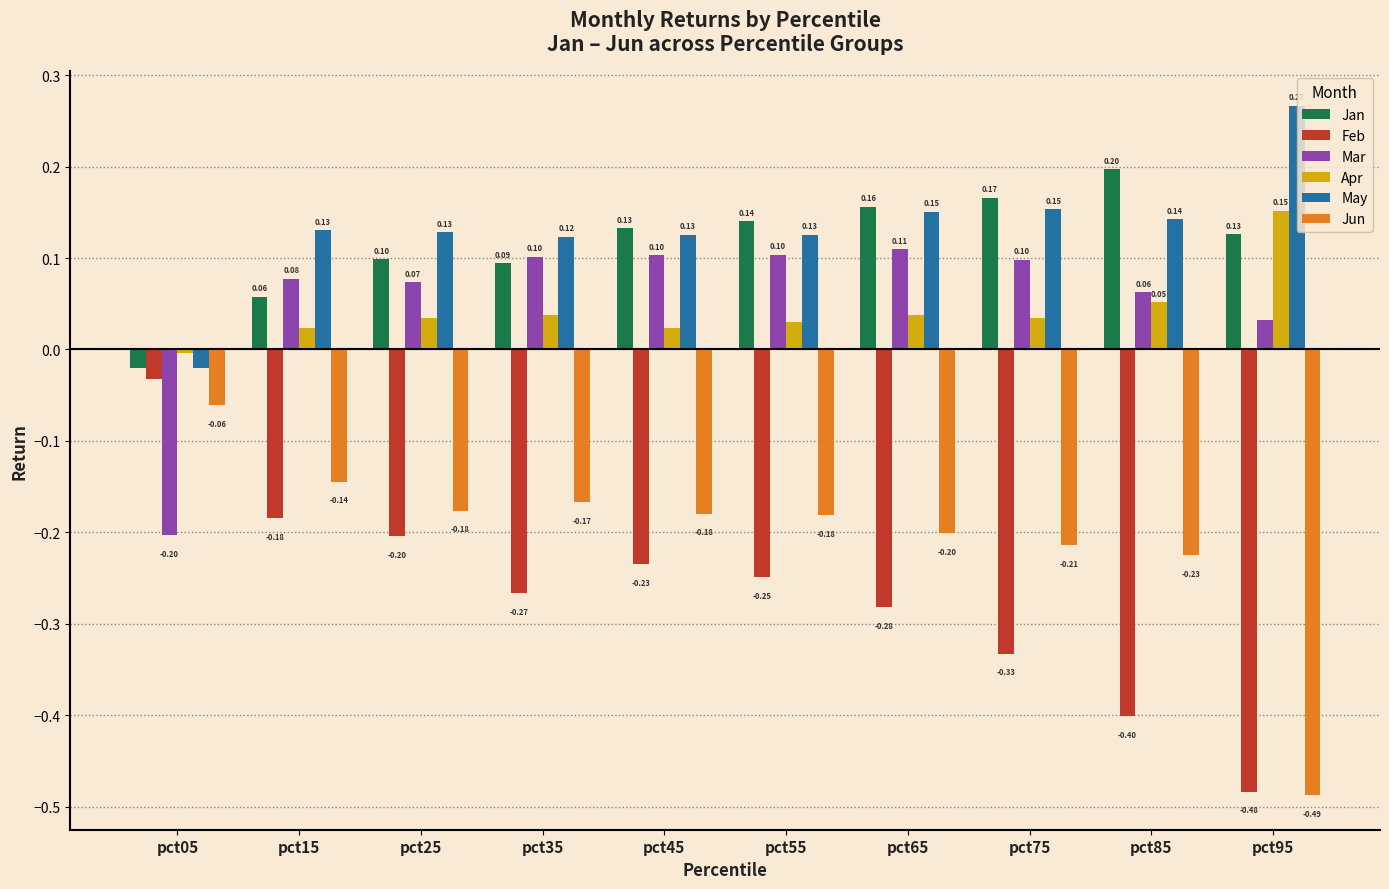

At which category is the sum across all series the highest?

pct65